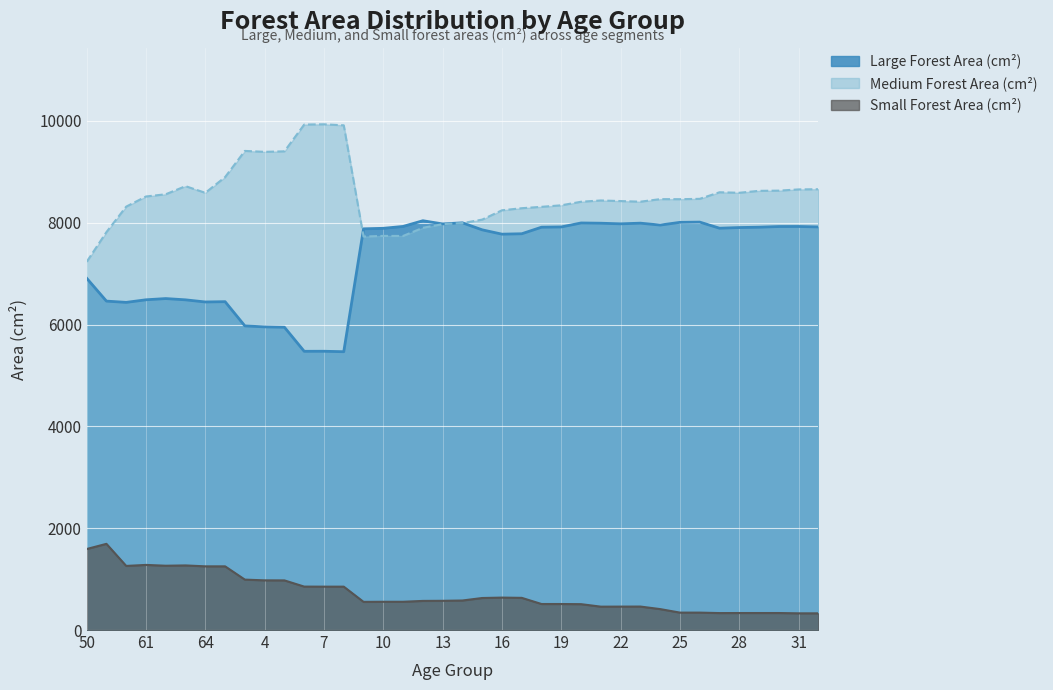

What is the spread (max minus min) of values at 50?

5641